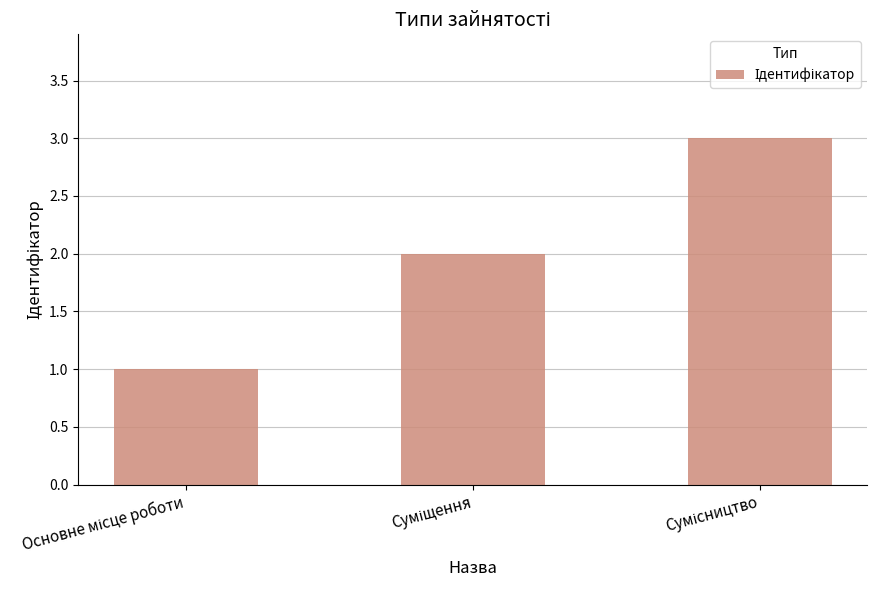

What is the maximum value shown in the chart?

3